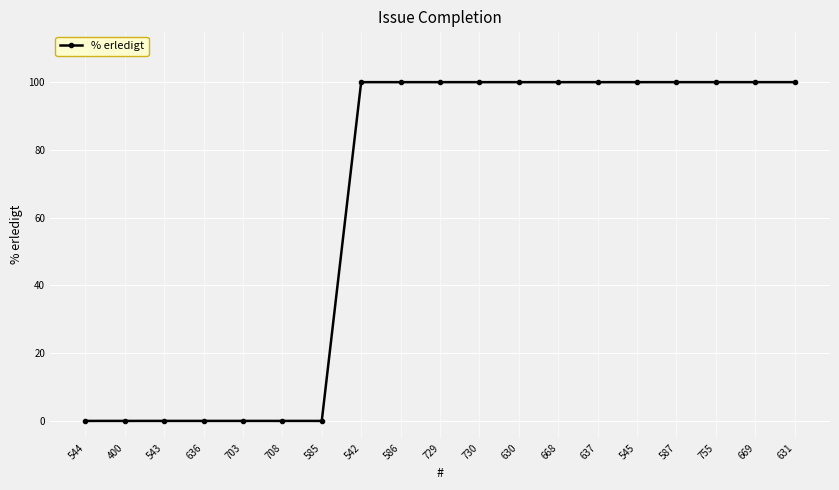

What is the difference between the values at 755 and 636?

100